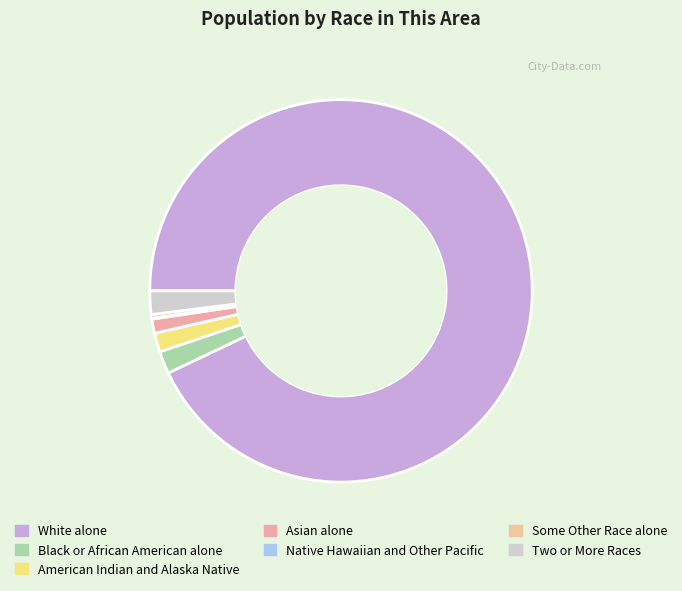

What is the largest slice in the pie chart?

White alone